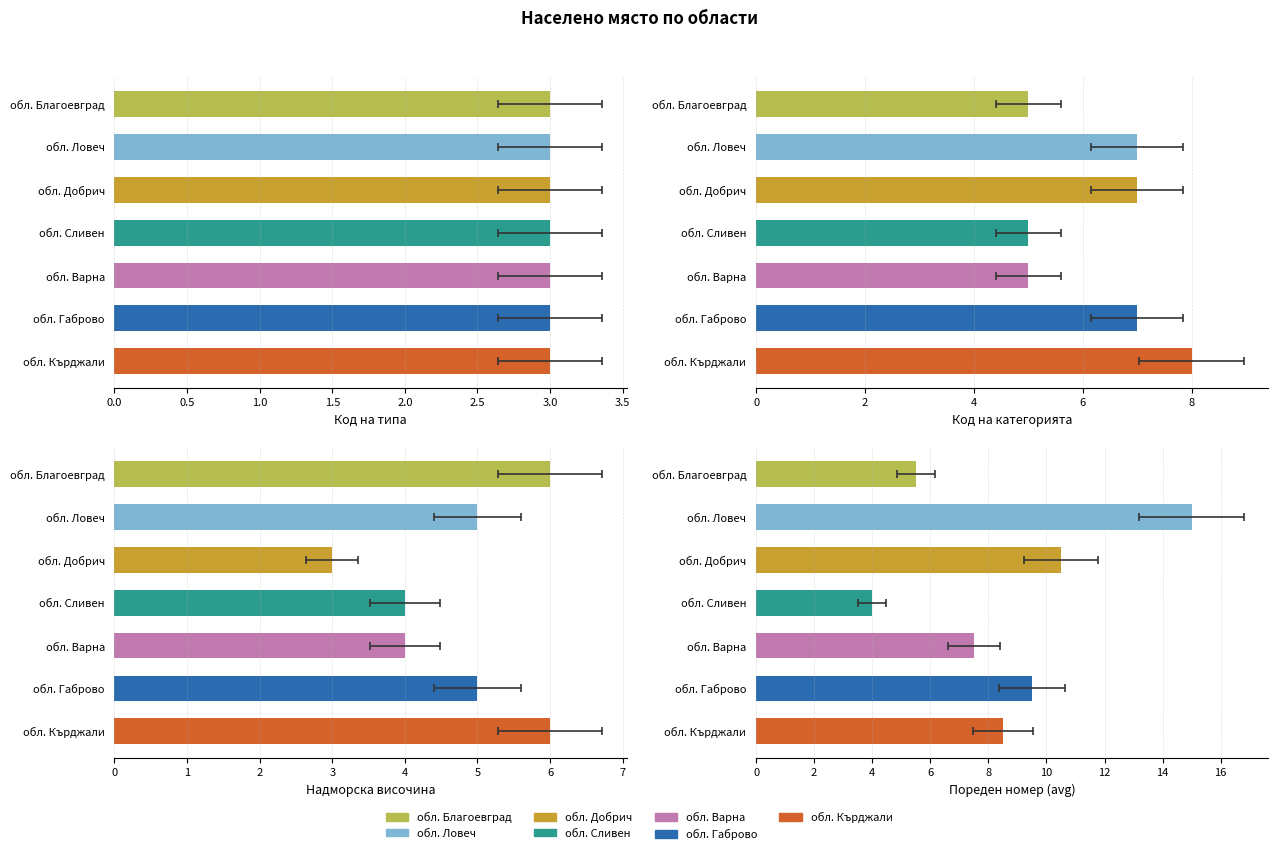

Rank the series by their maximum value, from highest to lowest.

Пореден номер (avg), Код на категорията, Надморска височина, Код на типа